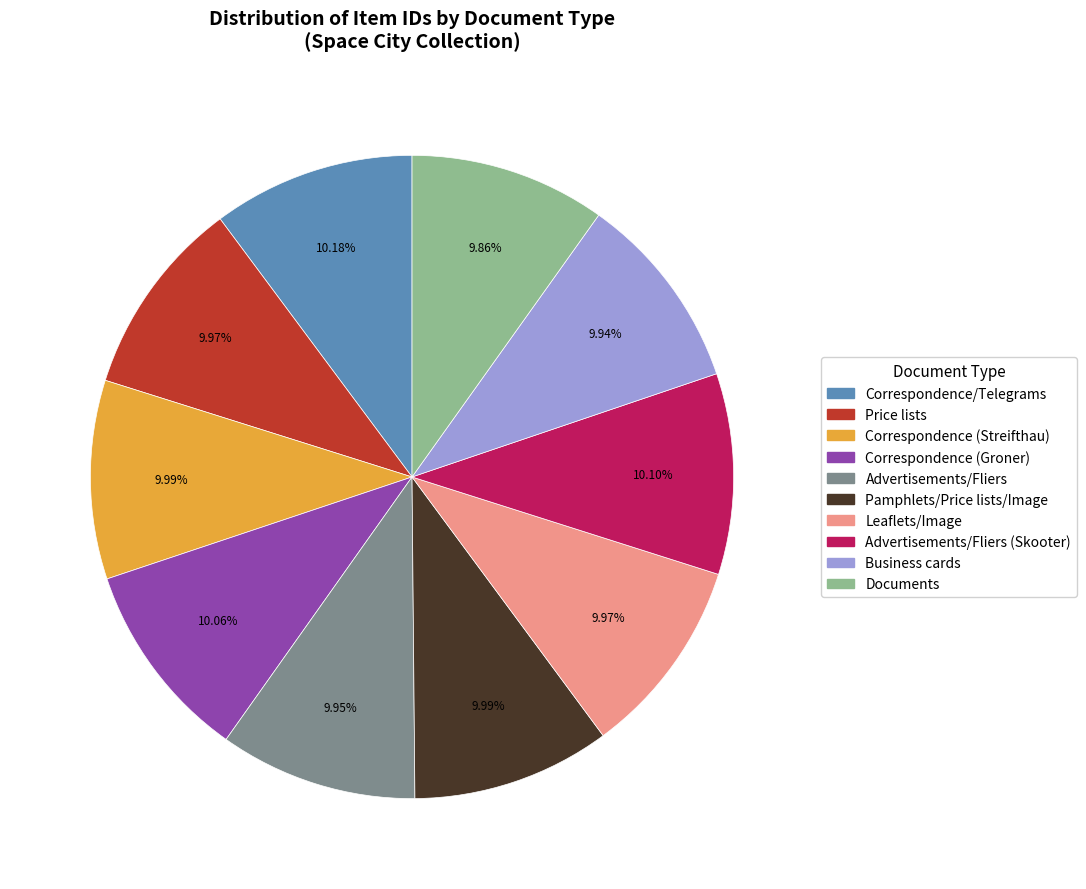

Count the number of slices in the pie.

10